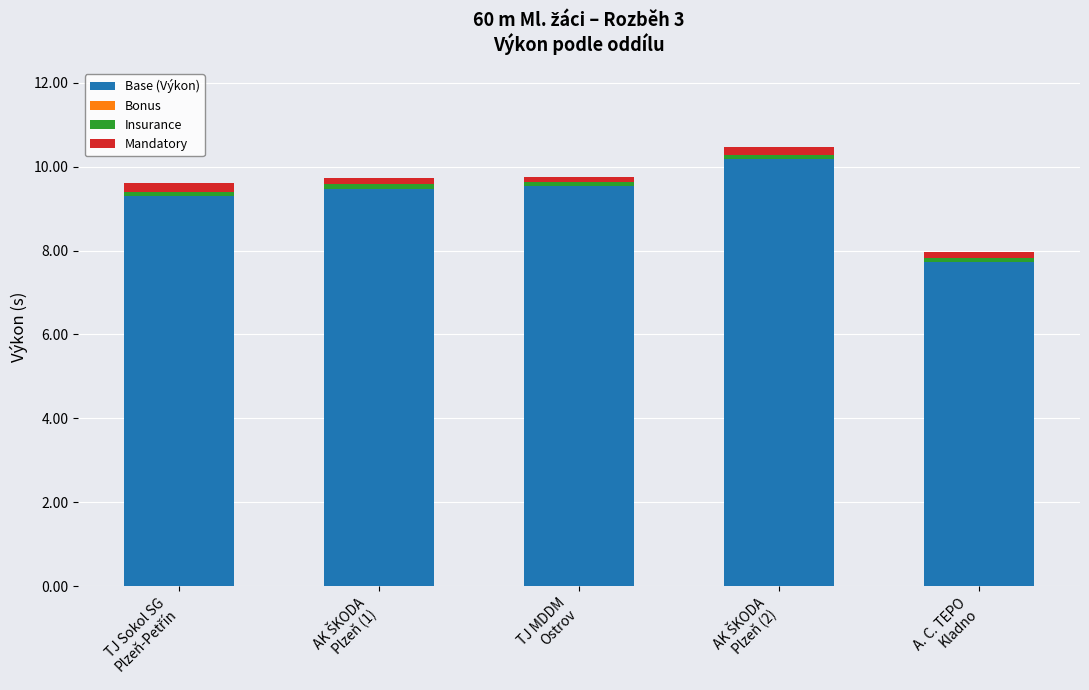

What is the highest value of the Base (Výkon) series?

10.2